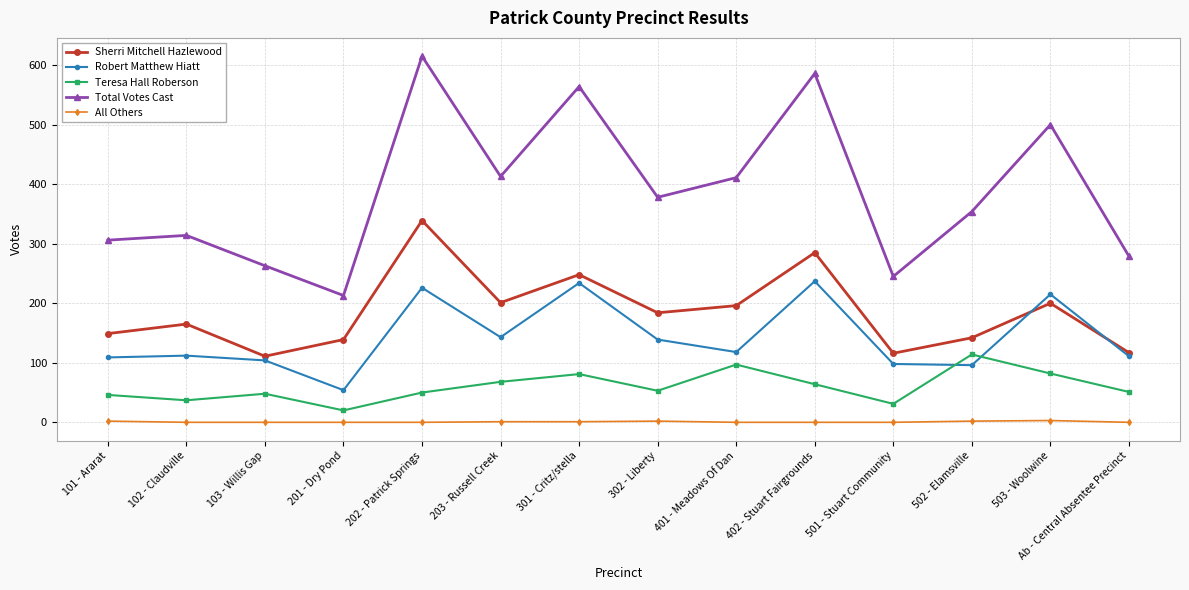

What are all the series names shown in the legend?

Sherri Mitchell Hazlewood, Robert Matthew Hiatt, Teresa Hall Roberson, Total Votes Cast, All Others